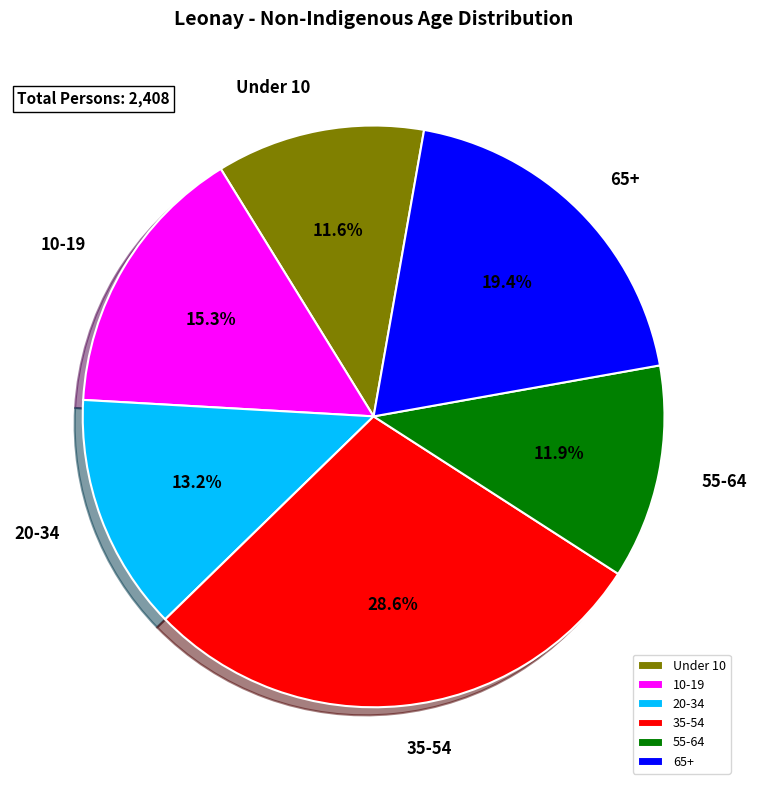

To the nearest percent, what is the average slice percentage?

17%